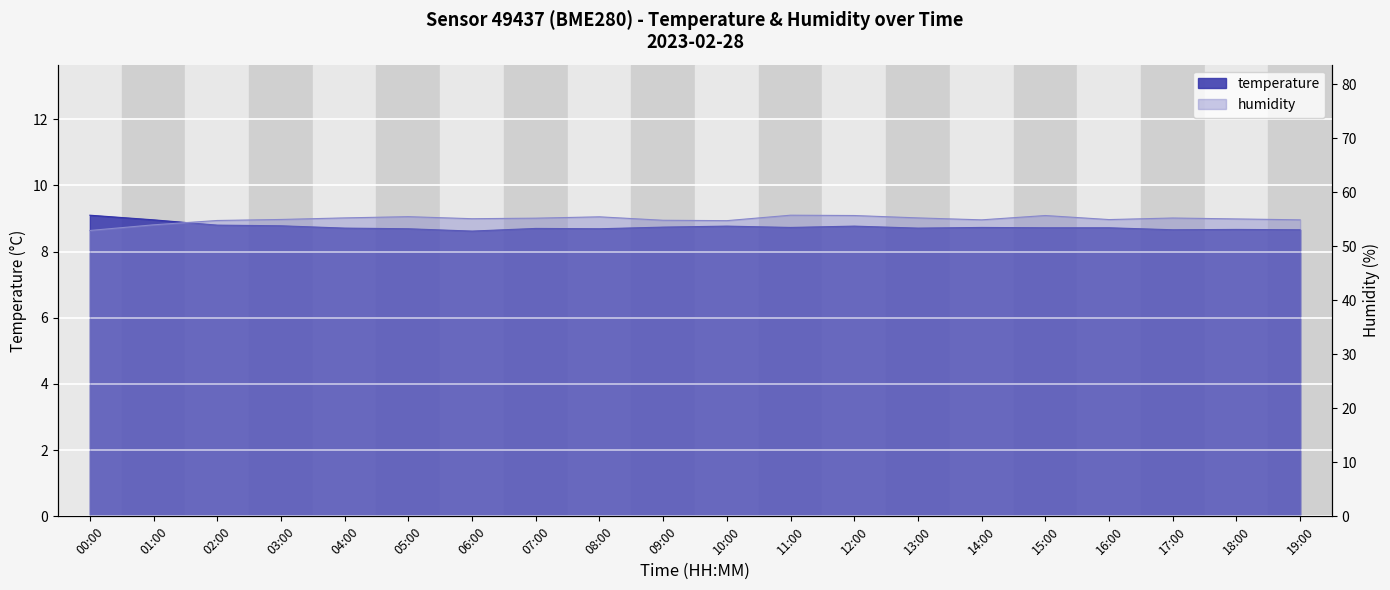

What is the difference between the second highest and minimum values in the temperature series?

0.3